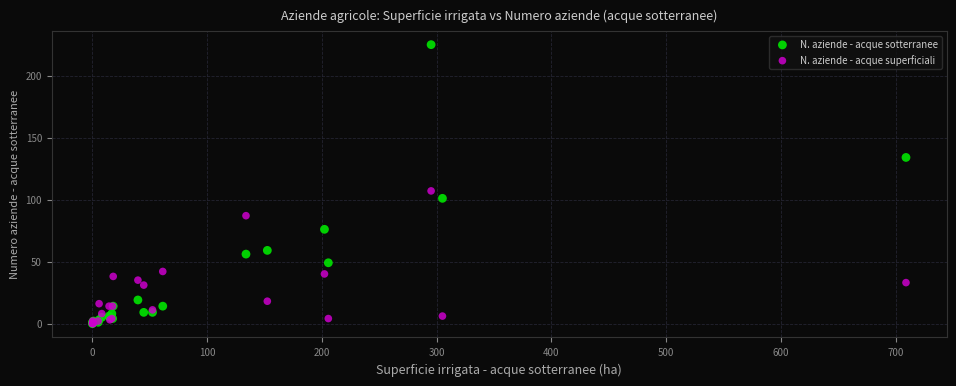

What are all the series names shown in the legend?

N. aziende - acque sotterranee, N. aziende - acque superficiali